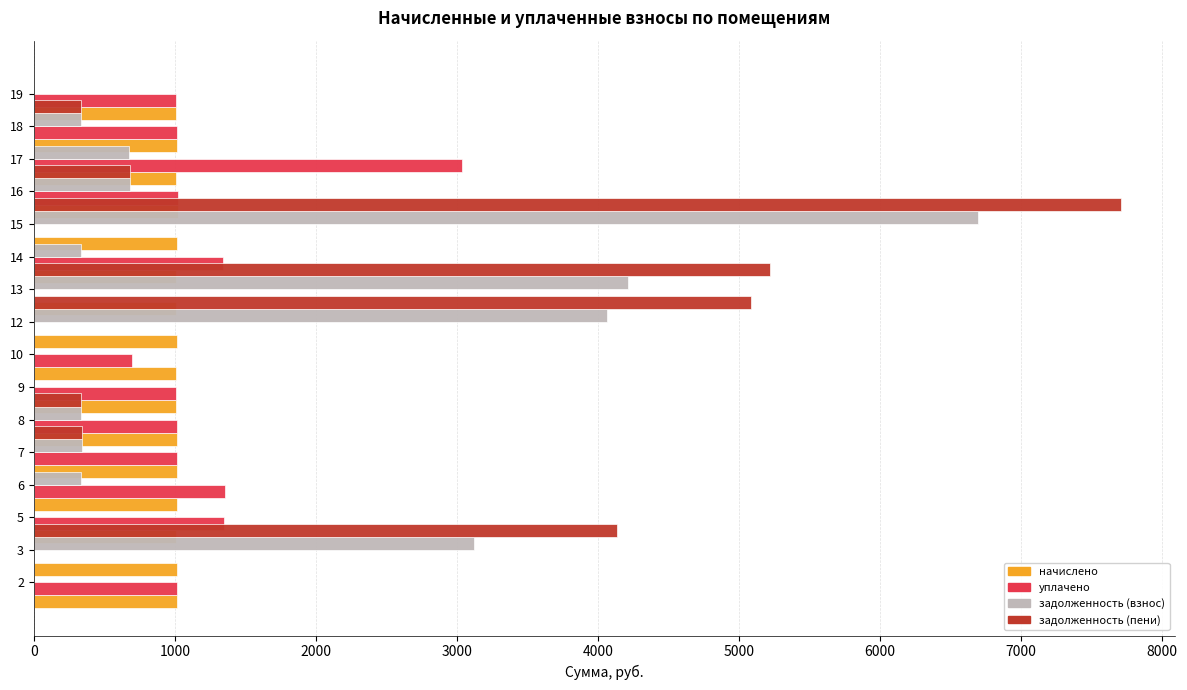

How many bars are there in total?

64